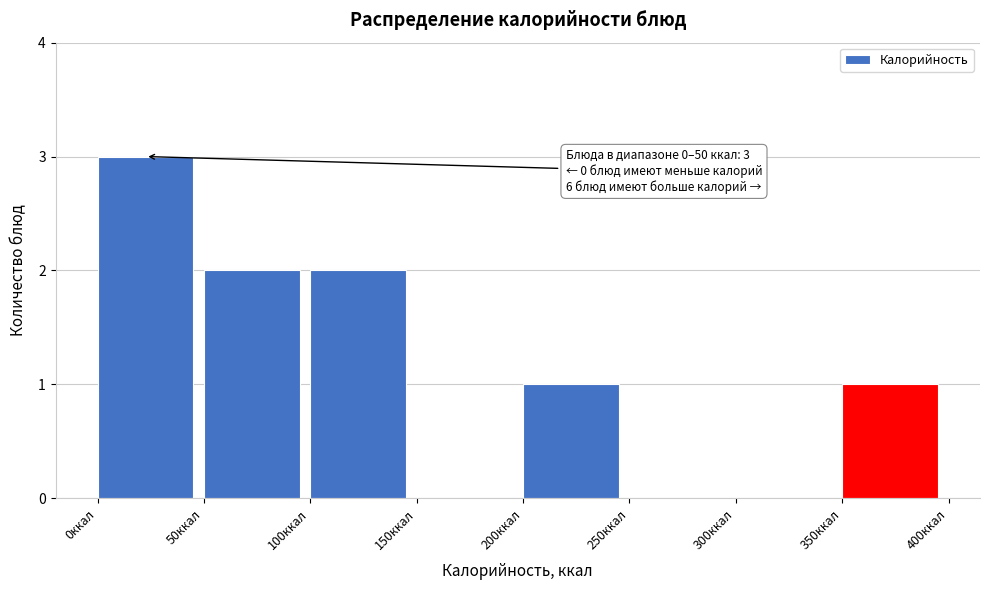

Over which range of the x-axis is the bar tallest?

0 to 50